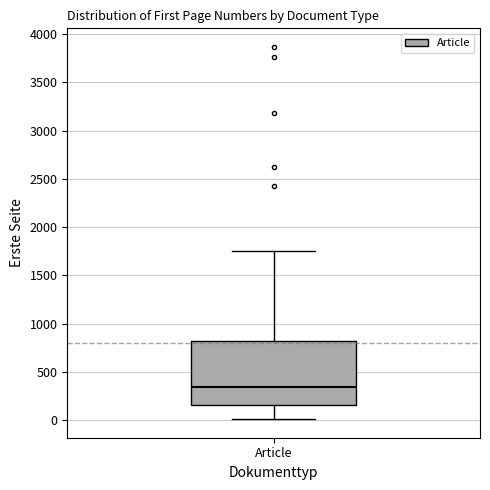

Transcribe this box plot: give where the median line is, the range the box spans, and where the two whiskers end, as read against the y-axis. The values are not printed on the chart, so give them approximately, as read against the axis.

median 350, box 150 to 800, whiskers 0 to 1750